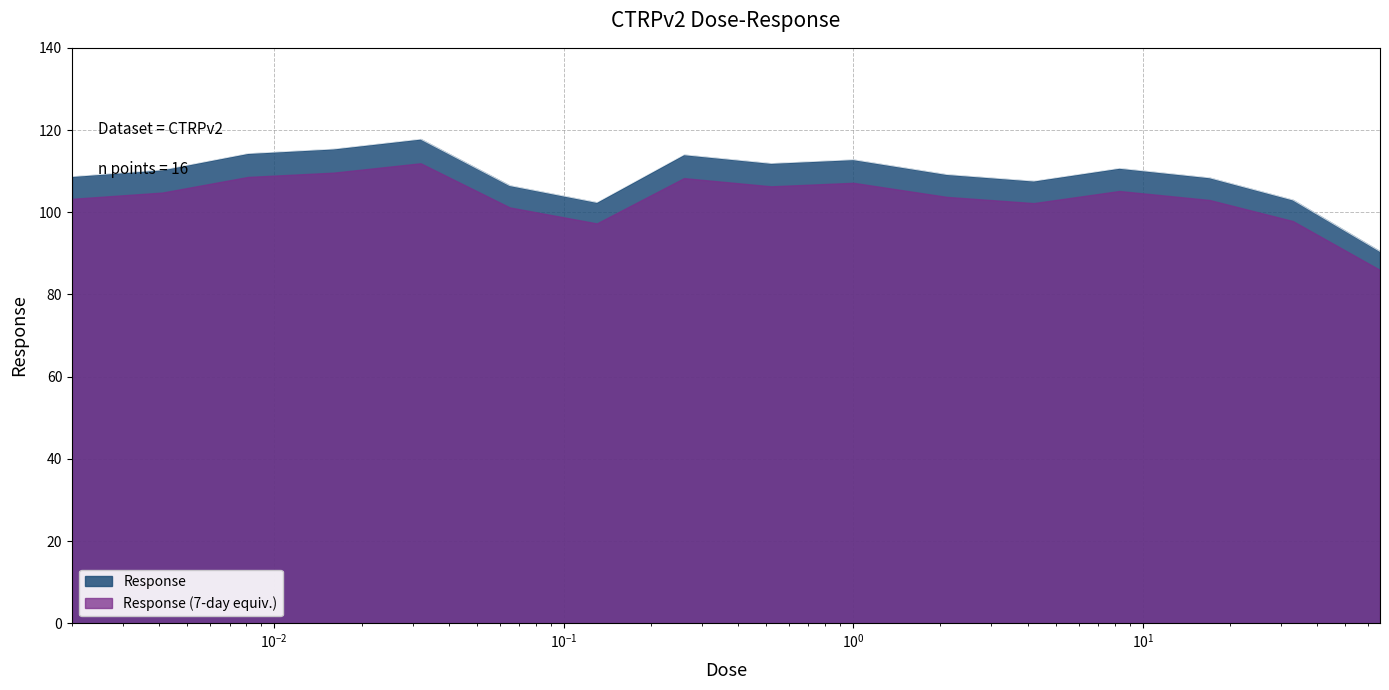

What is the difference between the maximum and minimum values?

27.3